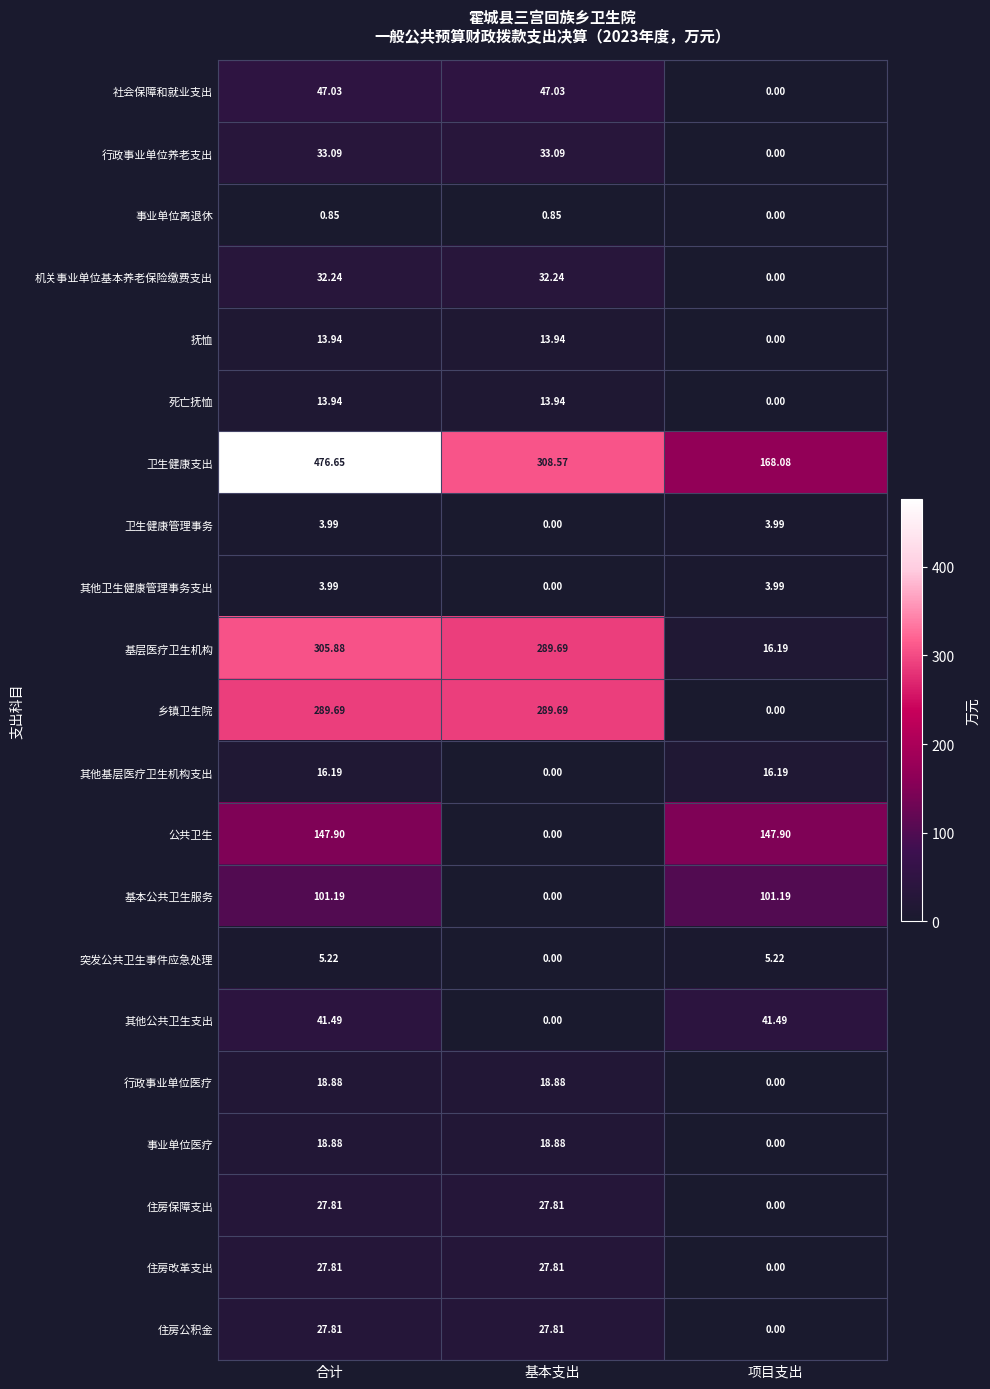

Which series has the largest total across all categories?

卫生健康支出